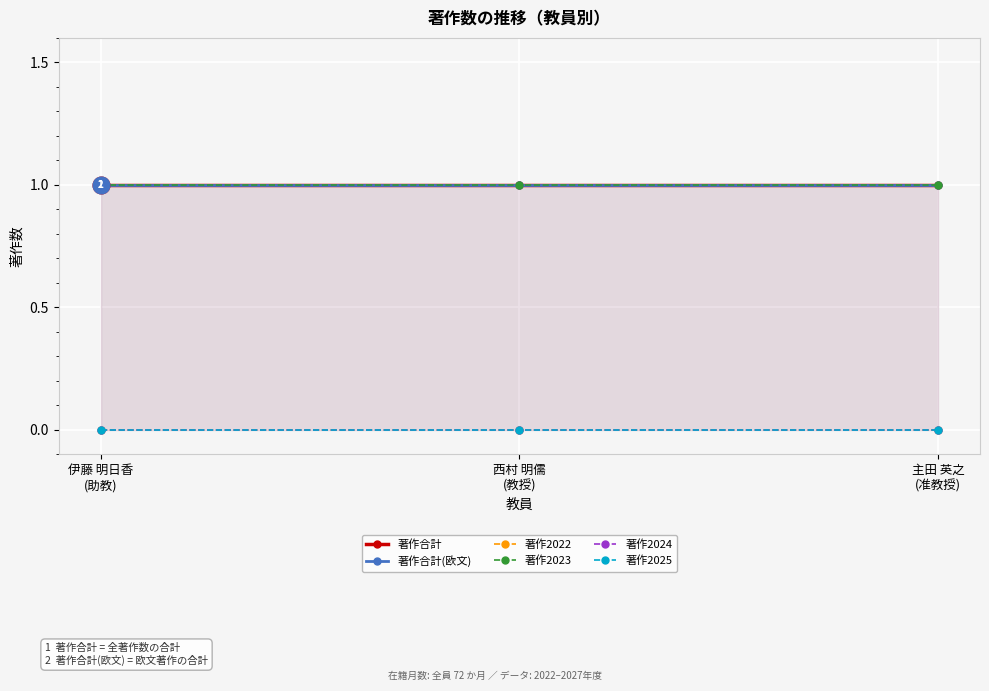

List the labels in order of 著作2024 value, smallest first.

伊藤 明日香
(助教), 西村 明儒
(教授), 主田 英之
(准教授)